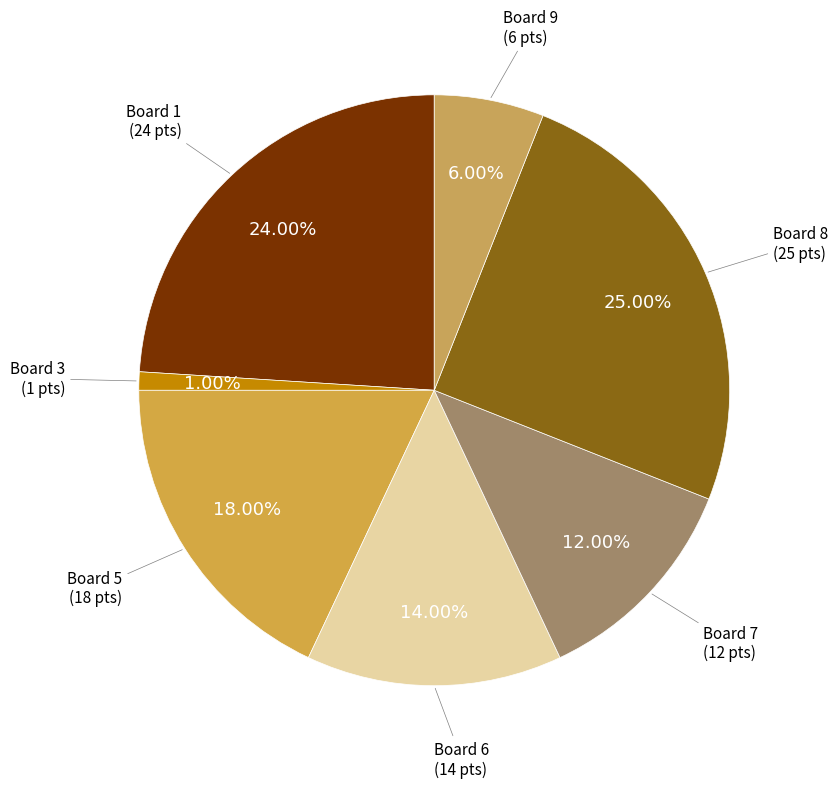

How many segments does this pie chart have?

7